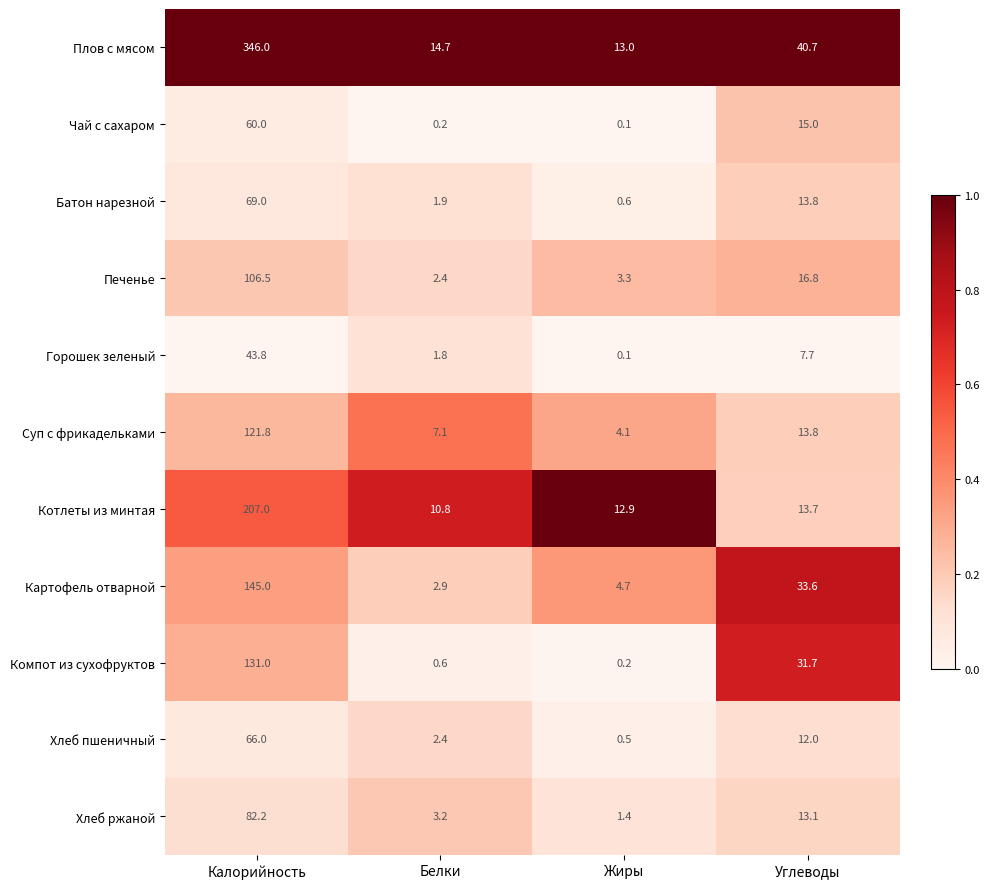

Count the number of categories in the chart.

4